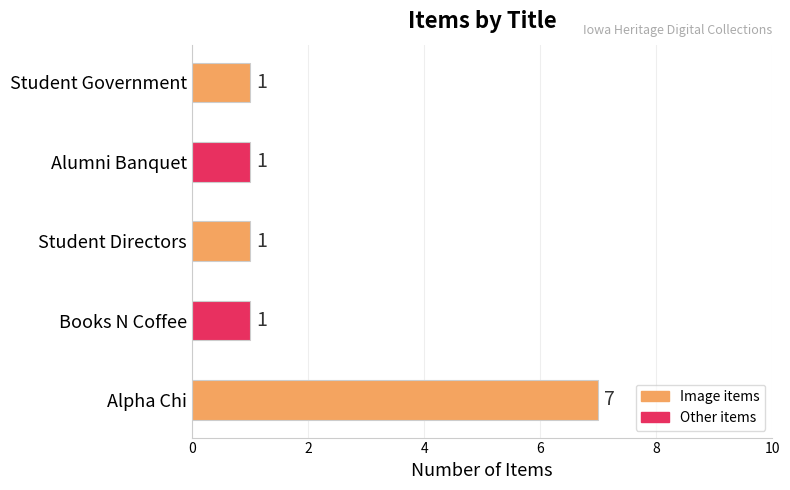

Reading top to bottom, transcribe all the data shown in this chart.

Student Government=1	Alumni Banquet=1	Student Directors=1	Books N Coffee=1	Alpha Chi=7